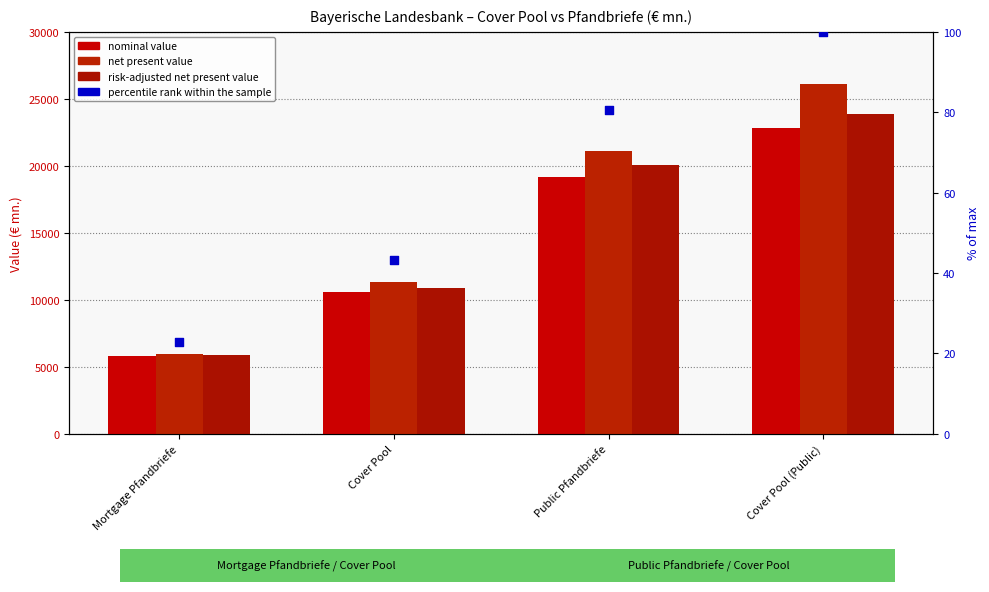

At which category is the sum across all series the highest?

Cover Pool (Public)